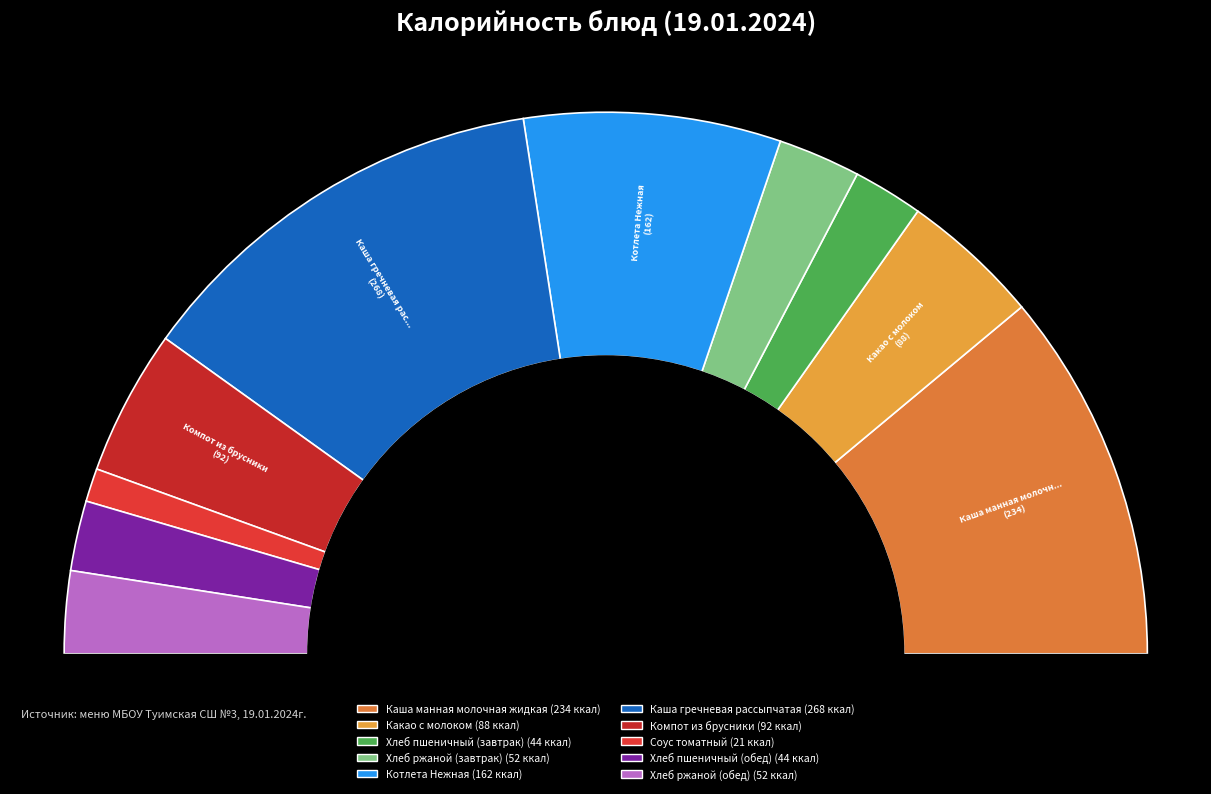

Between Соус томатный and Хлеб ржаной (обед), which is larger?

Хлеб ржаной (обед)